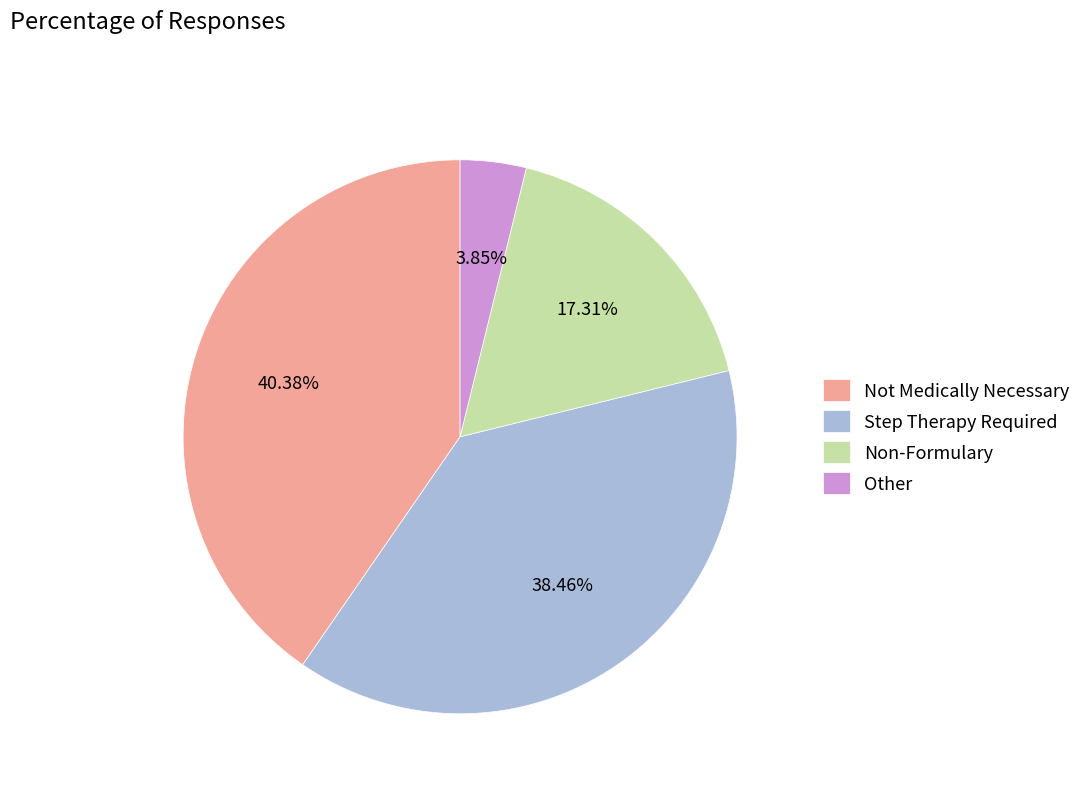

Does Step Therapy Required represent more than half of the total?

No